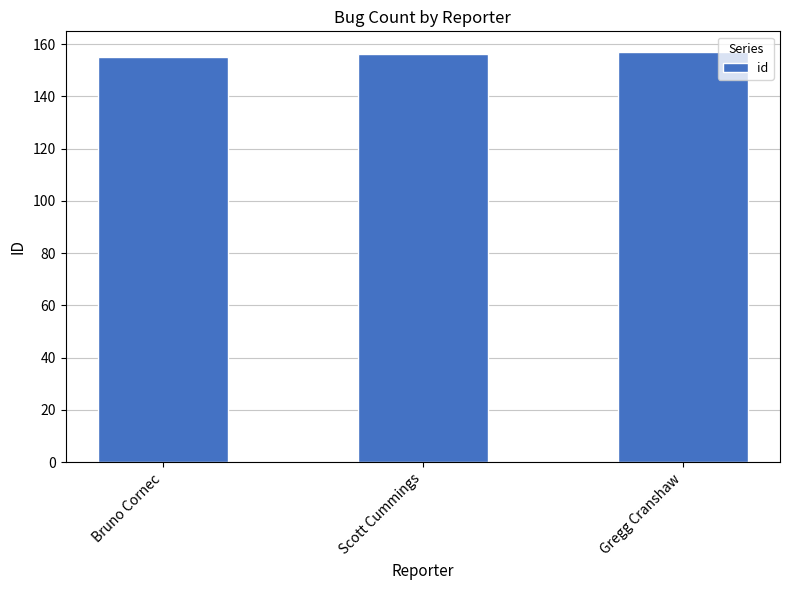

What is the maximum value shown in the chart?

157